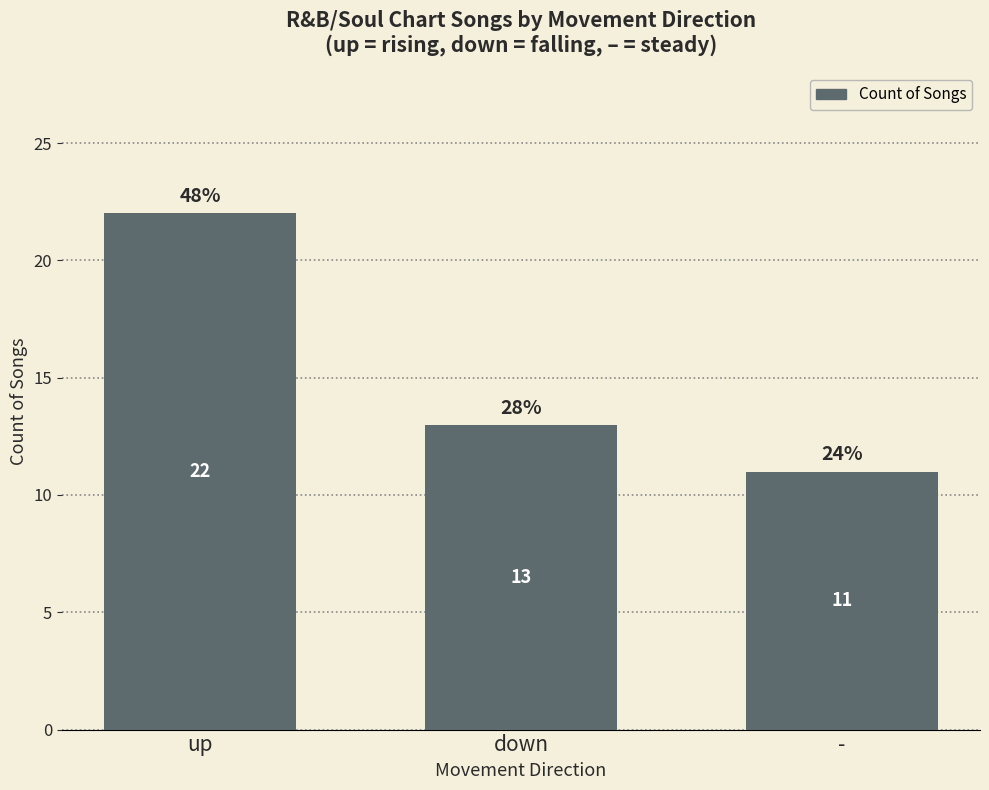

Reading left to right, transcribe all the data shown in this chart.

22	13	11